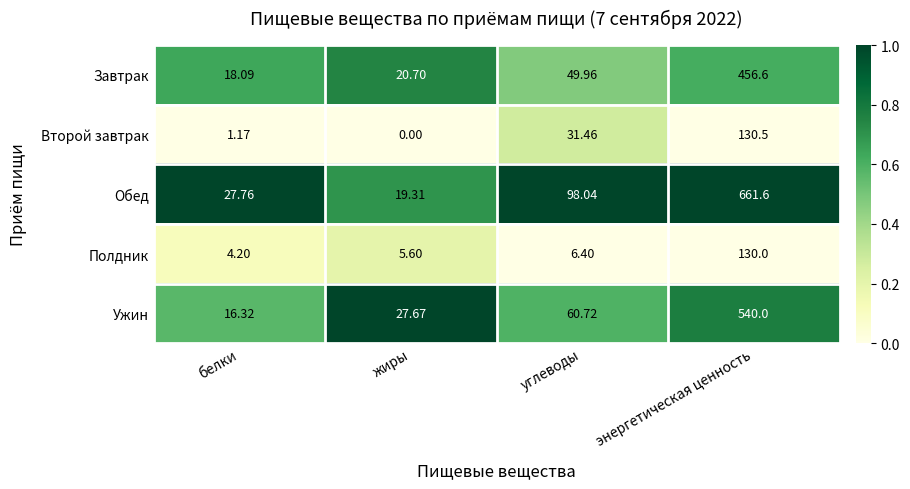

Which series has the widest spread of values?

Обед